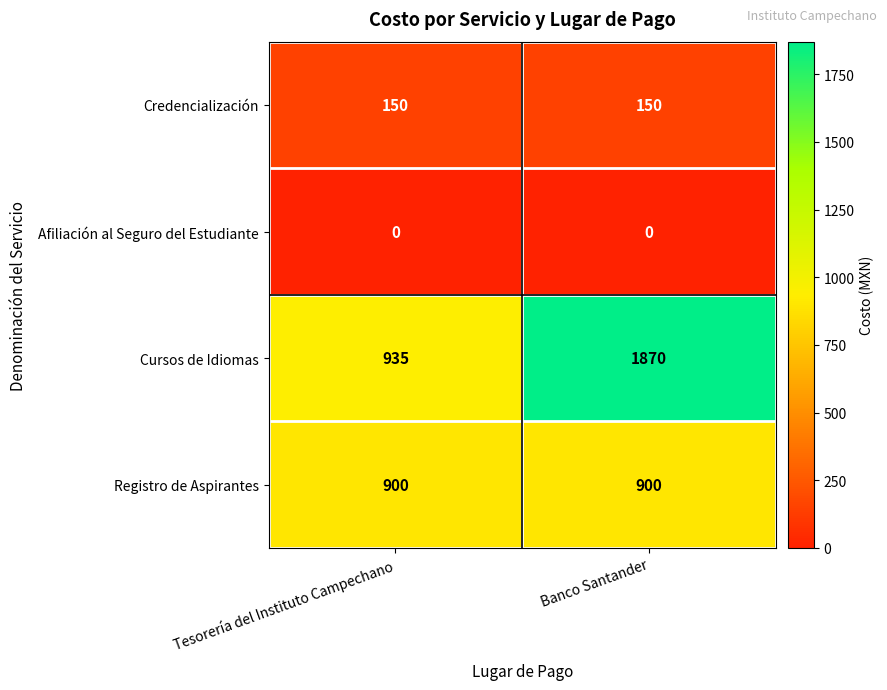

At Tesorería del Instituto Campechano, list the series in order from smallest to largest.

Afiliación al Seguro del Estudiante, Credencialización, Registro de Aspirantes, Cursos de Idiomas